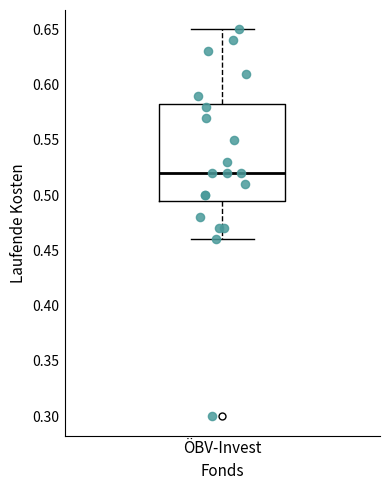

Read this box plot against the y-axis: the position of the median line, the range covered by the box, and the ends of both whiskers. The values are not printed on the chart, so give them approximately, as read against the axis.

median 0.520, box 0.495 to 0.585, whiskers 0.460 to 0.650